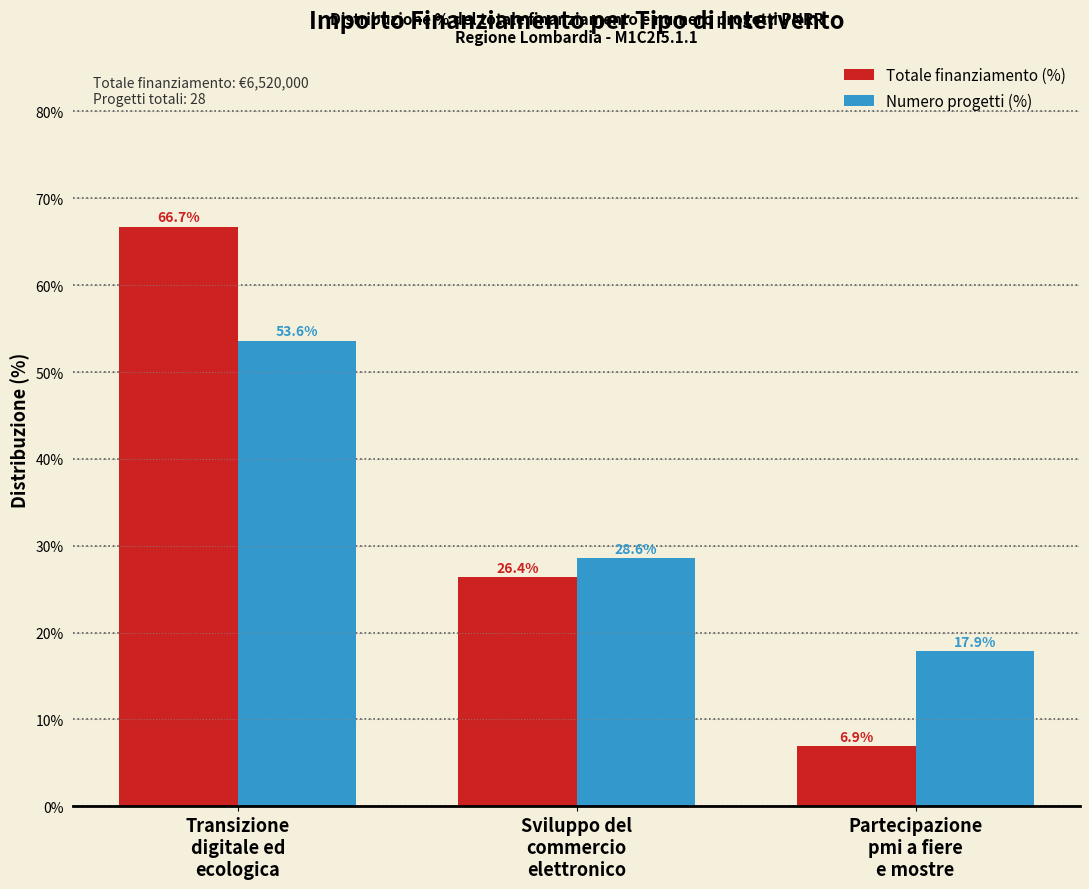

At which category does the chart reach its peak across all series?

Transizione
digitale ed
ecologica